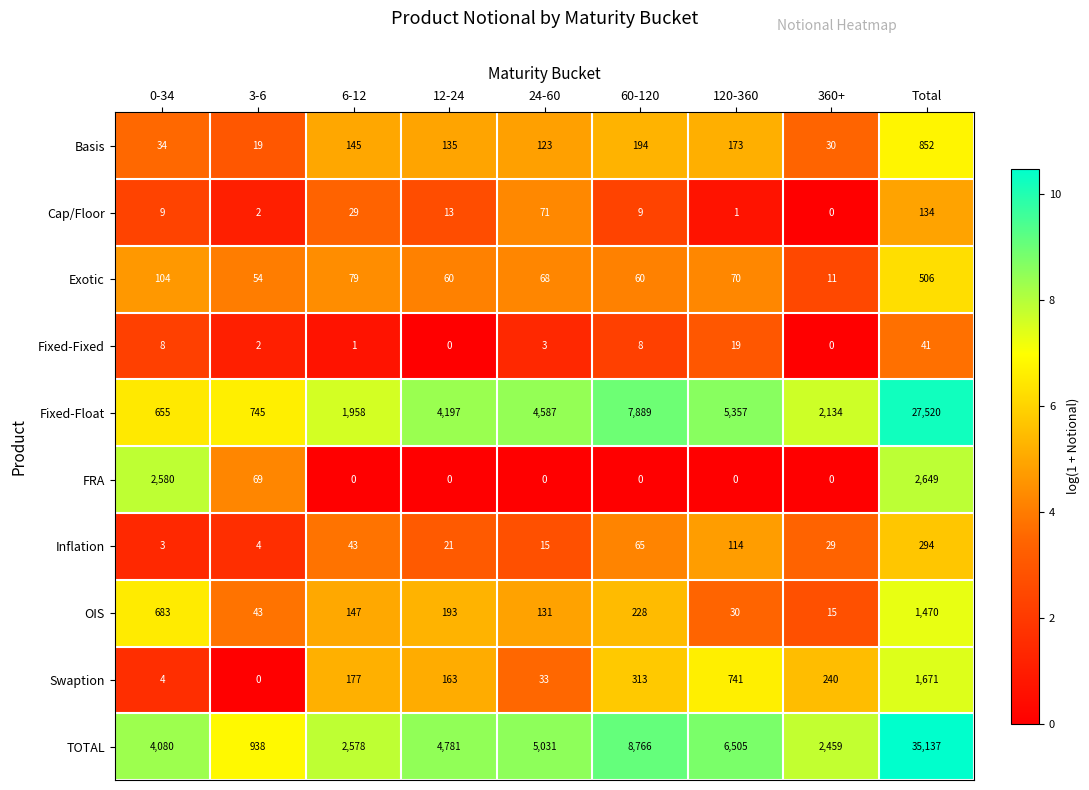

True or false: OIS has a value of 49 at 120-360.

False